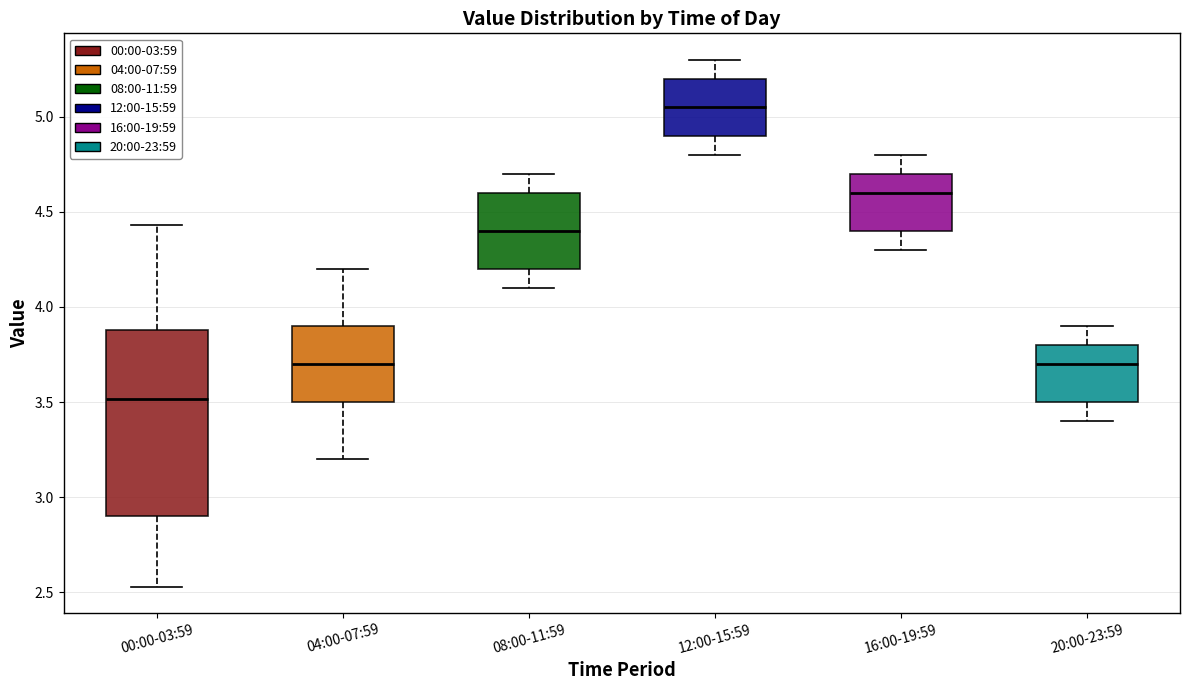

Reading left to right, transcribe this box plot: for each box, give where its median line is, the range the box spans, and where its two whiskers end, as read against the y-axis. The values are not printed on the chart, so give them approximately, as read against the axis.

00:00-03:59: median 3.50, box 2.90 to 3.90, whiskers 2.55 to 4.45
04:00-07:59: median 3.70, box 3.50 to 3.90, whiskers 3.20 to 4.20
08:00-11:59: median 4.40, box 4.20 to 4.60, whiskers 4.10 to 4.70
12:00-15:59: median 5.05, box 4.90 to 5.20, whiskers 4.80 to 5.30
16:00-19:59: median 4.60, box 4.40 to 4.70, whiskers 4.30 to 4.80
20:00-23:59: median 3.70, box 3.50 to 3.80, whiskers 3.40 to 3.90